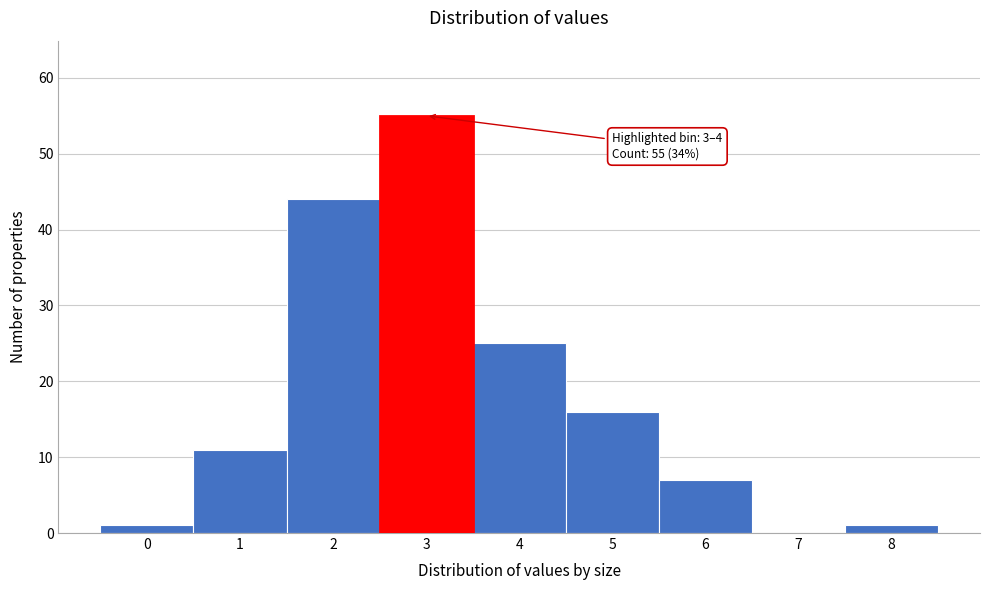

Reading right to left, transcribe all the data shown in this chart.

8=1	7=0	6=7	5=16	4=25	3=55	2=44	1=11	0=1